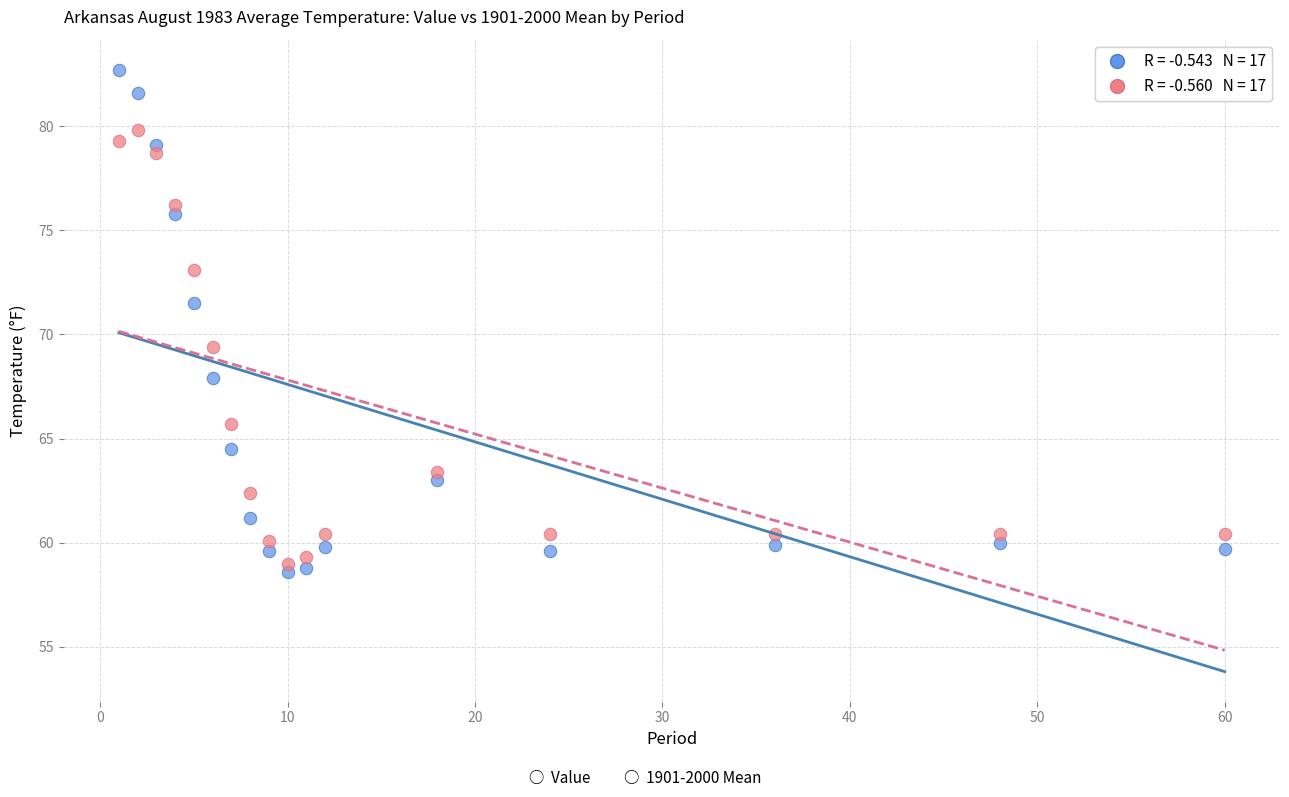

Across all series, what Y value is closest to 70?

69.4